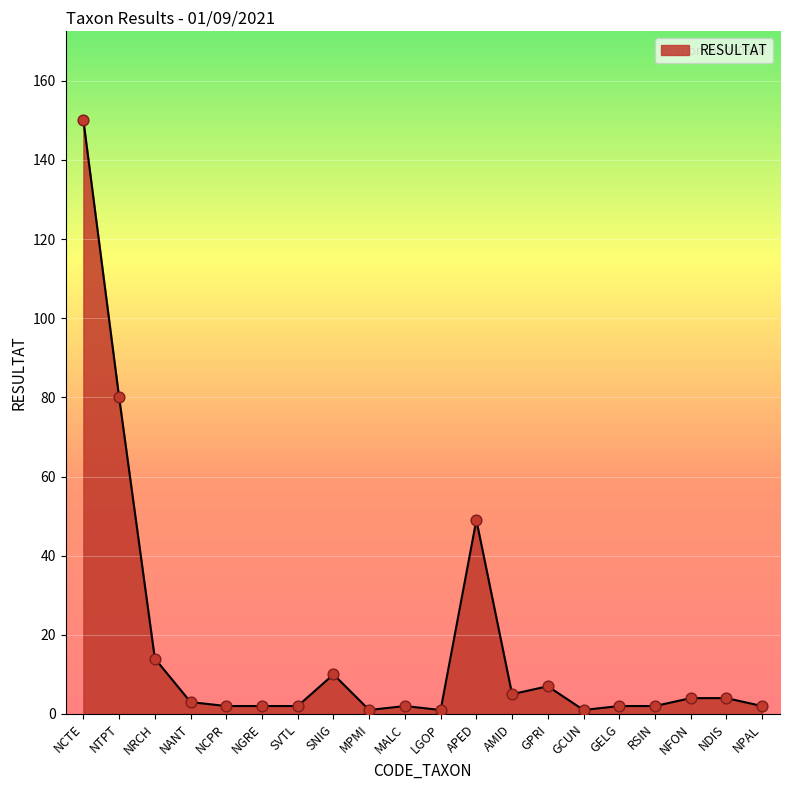

What is the ratio of the value at MALC to the value at NRCH?

0.1